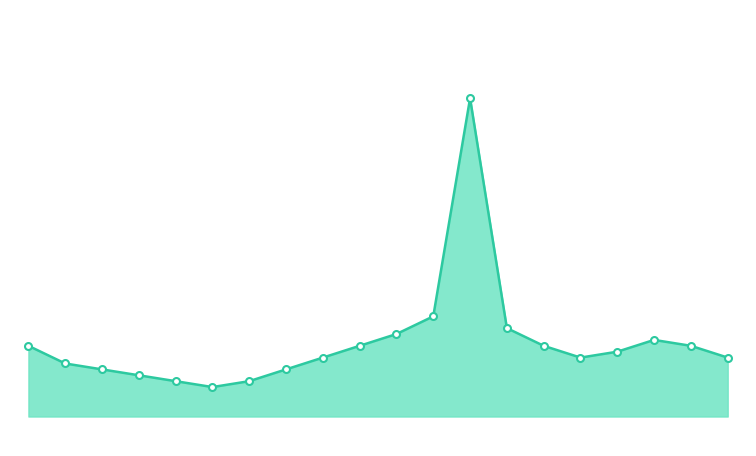

Reading right to left, extract all data points from this chart.

19:00=20.1	18:00=20.3	17:00=20.4	16:00=20.2	15:00=20.1	14:00=20.3	13:00=20.6	12:00=24.5	11:00=20.8	10:00=20.5	09:00=20.3	08:00=20.1	07:00=19.9	06:00=19.7	05:00=19.6	04:00=19.7	03:00=19.8	02:00=19.9	01:00=20.0	00:00=20.3